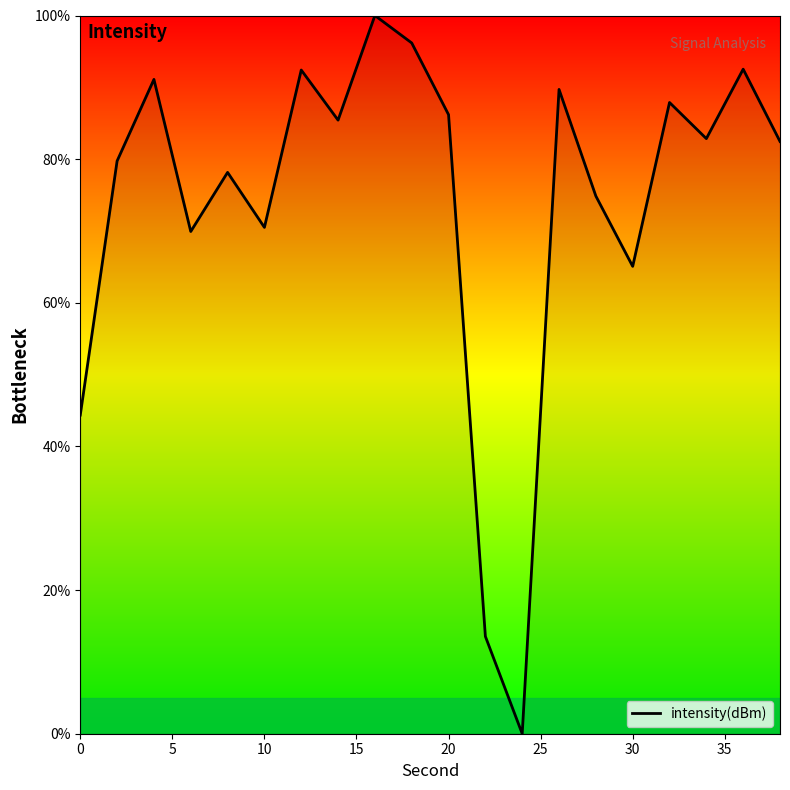

What is the maximum value shown in the chart?

100.0